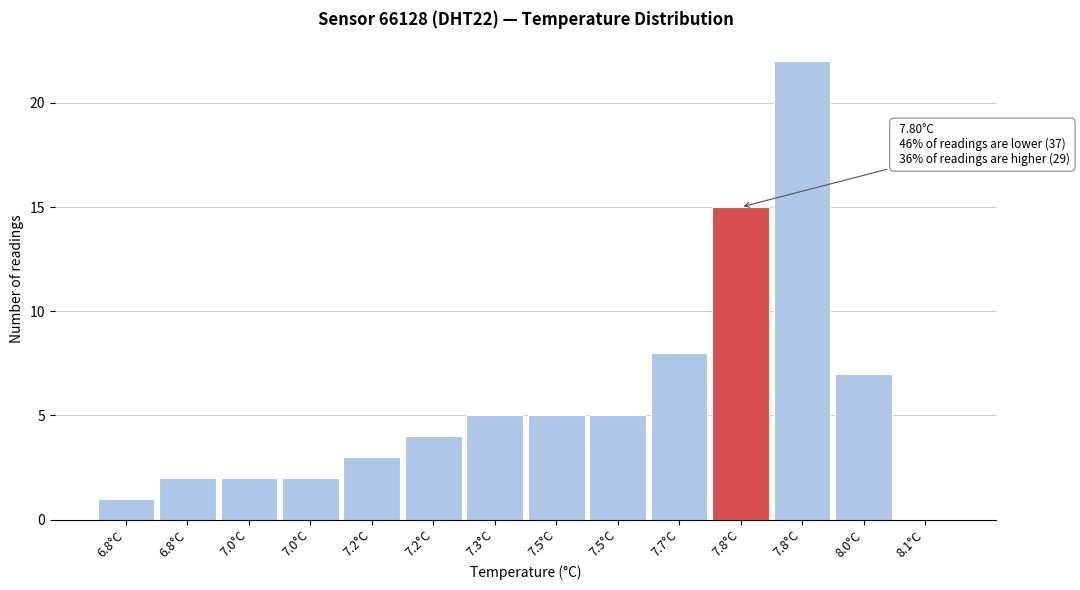

How many data points does each series have?

14